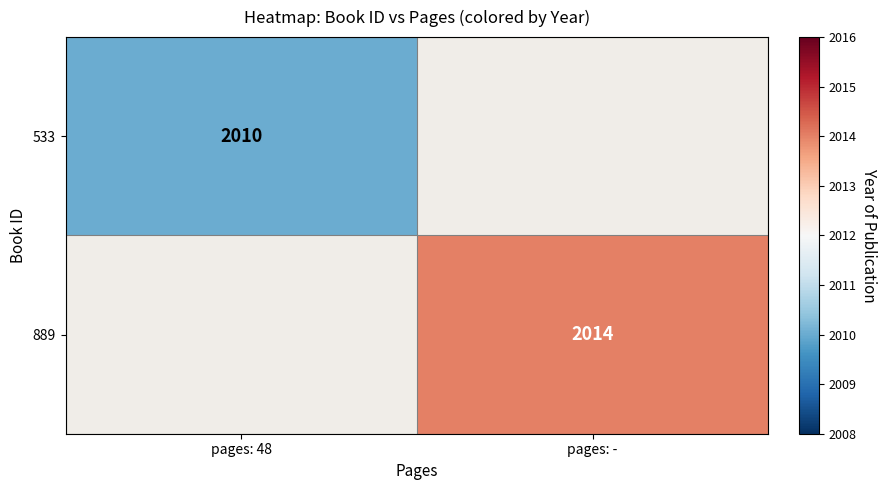

The value of 889 at pages: - is 2014. True or false?

True